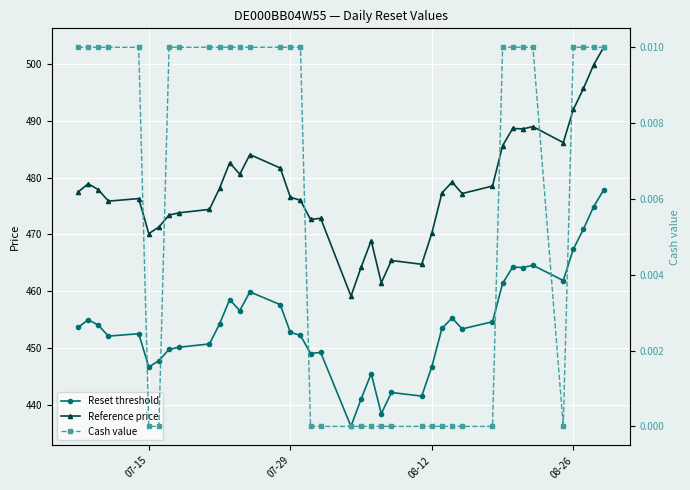

True or false: Reset threshold and Reference price intersect in this chart.

False